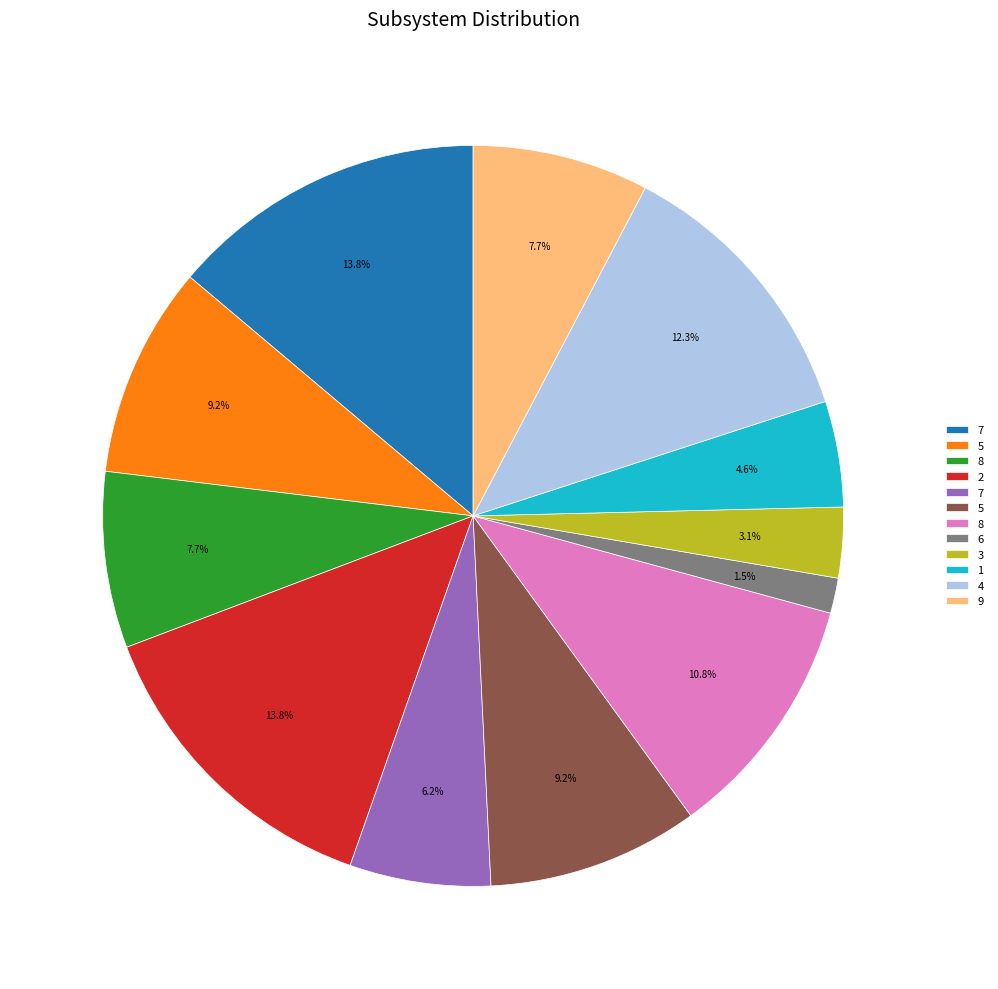

Is there a majority slice in this chart?

No